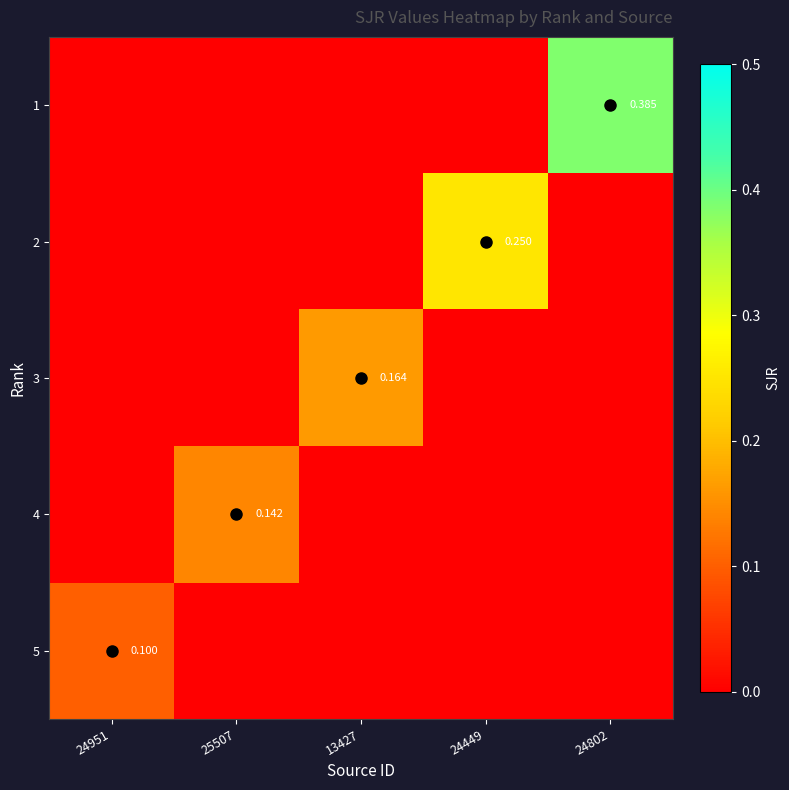

How many distinct data groups are displayed?

5